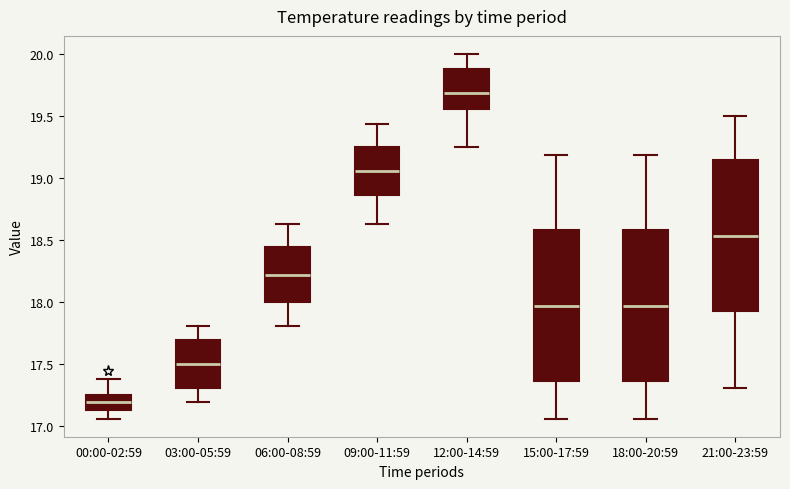

Where is the lower edge of the box for 06:00-08:59 on the y-axis? The values are not printed on the chart, so give them approximately, as read against the axis.

18.00